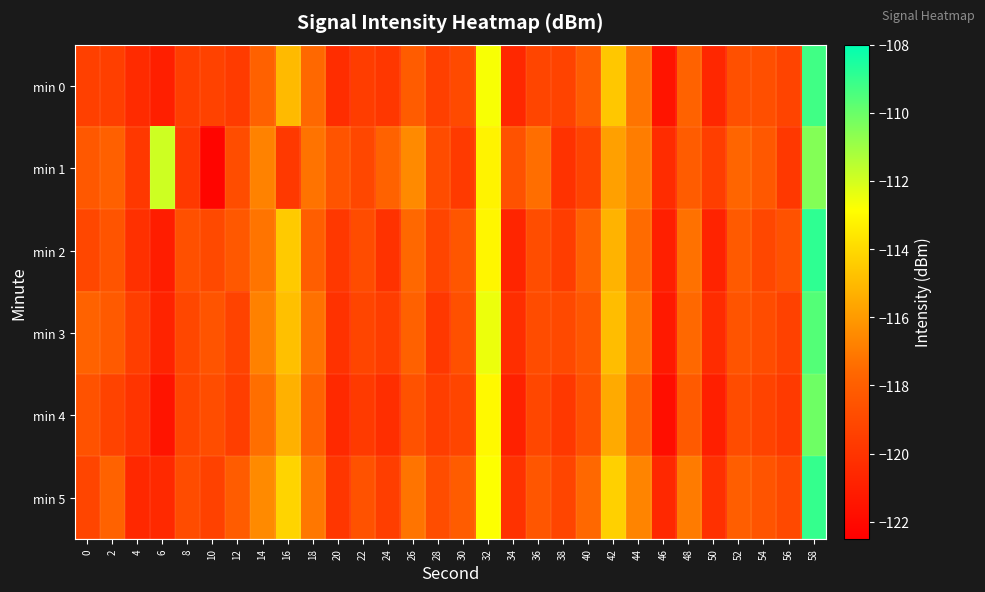

What is the minimum value shown in the chart?

-122.2